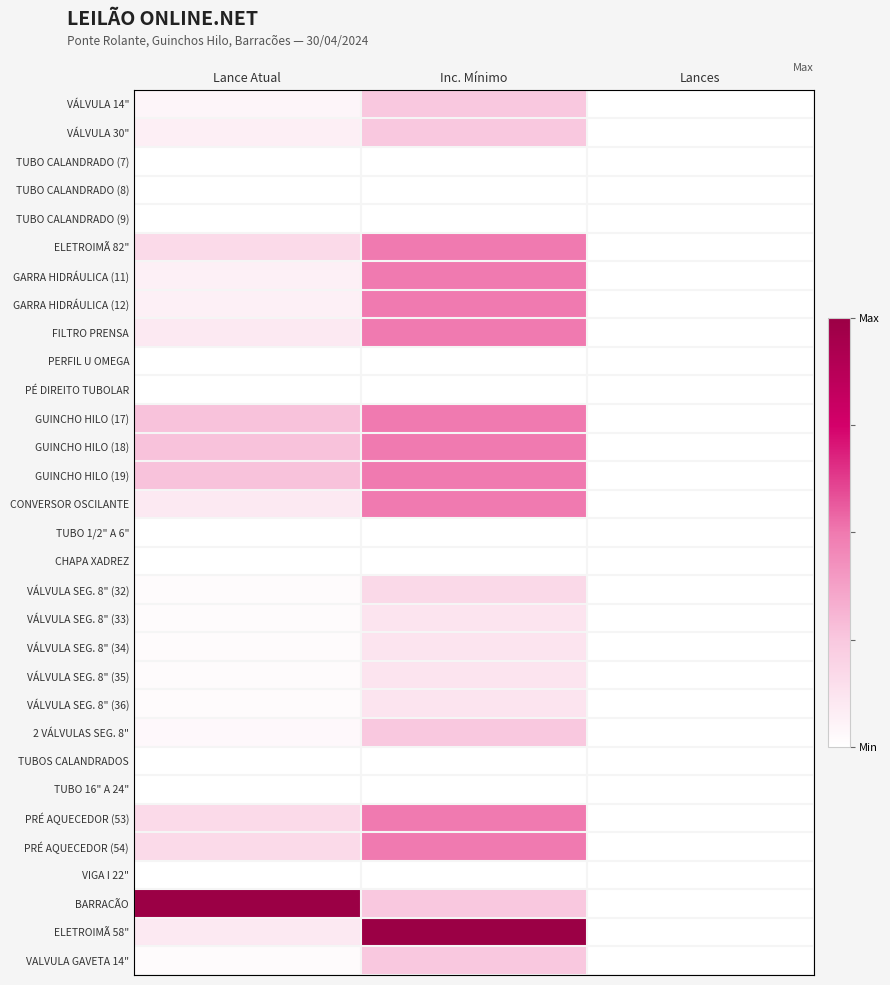

Reading right to left, transcribe all the data shown in this chart.

VÁLVULA 14": Lances=0.0	Inc. Mínimo=0.2	Lance Atual=0.0
VÁLVULA 30": Lances=0.0	Inc. Mínimo=0.2	Lance Atual=0.1
TUBO CALANDRADO (7): Lances=0.0	Inc. Mínimo=0.0	Lance Atual=0.0
TUBO CALANDRADO (8): Lances=0.0	Inc. Mínimo=0.0	Lance Atual=0.0
TUBO CALANDRADO (9): Lances=0.0	Inc. Mínimo=0.0	Lance Atual=0.0
ELETROIMÃ 82": Lances=0.0	Inc. Mínimo=0.5	Lance Atual=0.2
GARRA HIDRÁULICA (11): Lances=0.0	Inc. Mínimo=0.5	Lance Atual=0.1
GARRA HIDRÁULICA (12): Lances=0.0	Inc. Mínimo=0.5	Lance Atual=0.1
FILTRO PRENSA: Lances=0.0	Inc. Mínimo=0.5	Lance Atual=0.1
PERFIL U OMEGA: Lances=0.0	Inc. Mínimo=0.0	Lance Atual=0.0
PÉ DIREITO TUBOLAR: Lances=0.0	Inc. Mínimo=0.0	Lance Atual=0.0
GUINCHO HILO (17): Lances=0.0	Inc. Mínimo=0.5	Lance Atual=0.3
GUINCHO HILO (18): Lances=0.0	Inc. Mínimo=0.5	Lance Atual=0.3
GUINCHO HILO (19): Lances=0.0	Inc. Mínimo=0.5	Lance Atual=0.3
CONVERSOR OSCILANTE: Lances=0.0	Inc. Mínimo=0.5	Lance Atual=0.1
TUBO 1/2" A 6": Lances=0.0	Inc. Mínimo=0.0	Lance Atual=0.0
CHAPA XADREZ: Lances=0.0	Inc. Mínimo=0.0	Lance Atual=0.0
VÁLVULA SEG. 8" (32): Lances=0.0	Inc. Mínimo=0.2	Lance Atual=0.0
VÁLVULA SEG. 8" (33): Lances=0.0	Inc. Mínimo=0.1	Lance Atual=0.0
VÁLVULA SEG. 8" (34): Lances=0.0	Inc. Mínimo=0.1	Lance Atual=0.0
VÁLVULA SEG. 8" (35): Lances=0.0	Inc. Mínimo=0.1	Lance Atual=0.0
VÁLVULA SEG. 8" (36): Lances=0.0	Inc. Mínimo=0.1	Lance Atual=0.0
2 VÁLVULAS SEG. 8": Lances=0.0	Inc. Mínimo=0.2	Lance Atual=0.0
TUBOS CALANDRADOS: Lances=0.0	Inc. Mínimo=0.0	Lance Atual=0.0
TUBO 16" A 24": Lances=0.0	Inc. Mínimo=0.0	Lance Atual=0.0
PRÉ AQUECEDOR (53): Lances=0.0	Inc. Mínimo=0.5	Lance Atual=0.2
PRÉ AQUECEDOR (54): Lances=0.0	Inc. Mínimo=0.5	Lance Atual=0.2
VIGA I 22": Lances=0.0	Inc. Mínimo=0.0	Lance Atual=0.0
BARRACÃO: Lances=0.0	Inc. Mínimo=0.2	Lance Atual=1.0
ELETROIMÃ 58": Lances=0.0	Inc. Mínimo=1.0	Lance Atual=0.1
VALVULA GAVETA 14": Lances=0.0	Inc. Mínimo=0.2	Lance Atual=0.0